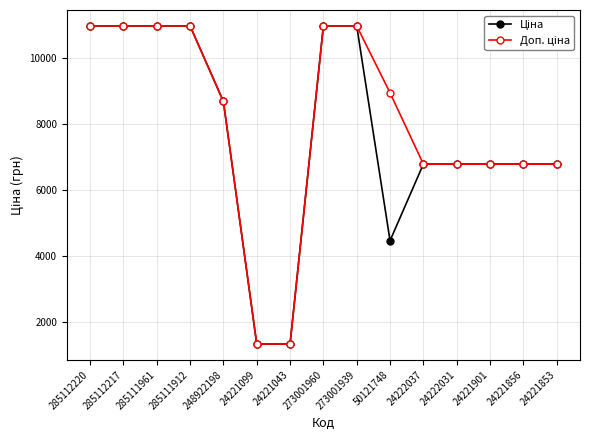

What is the smallest value displayed?

1347.9